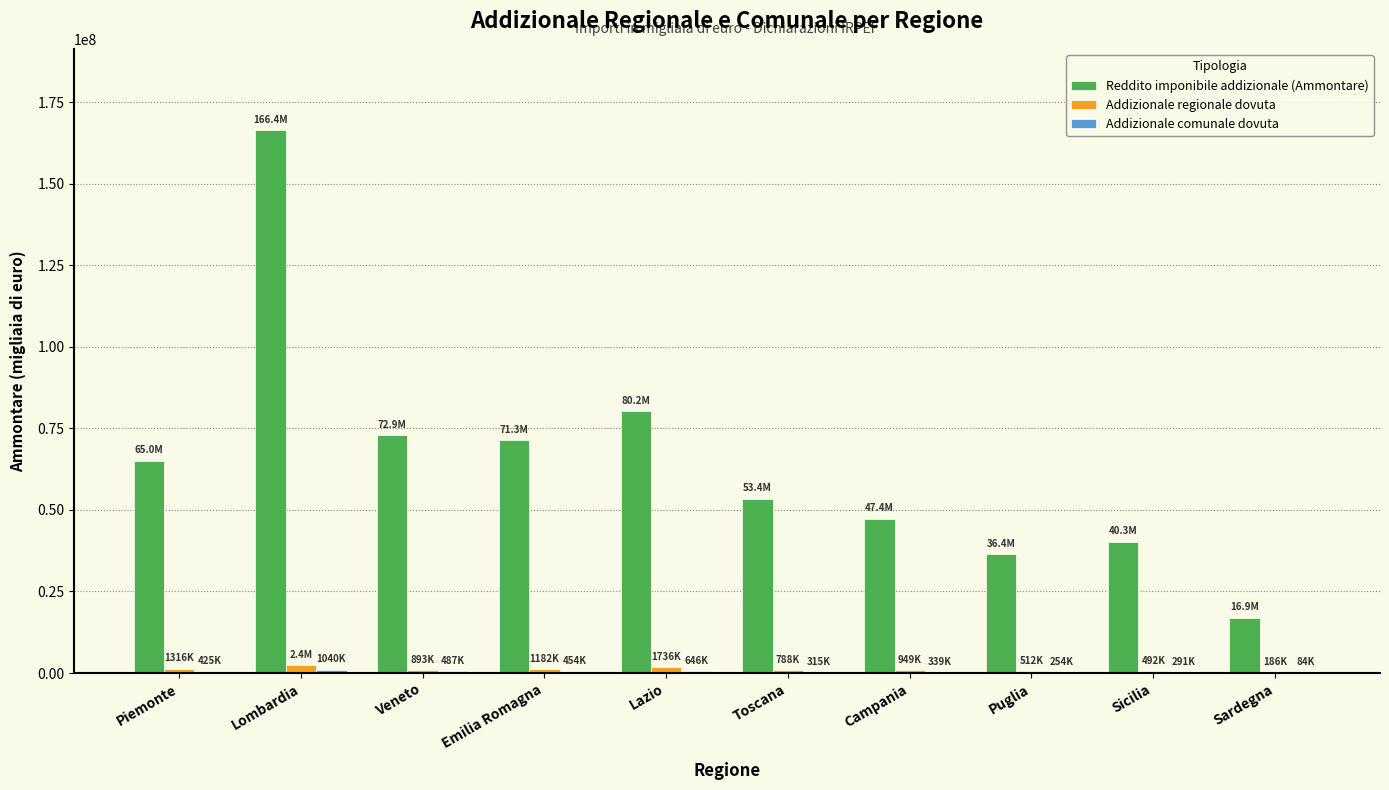

Which label corresponds to the largest value in the chart?

Lombardia